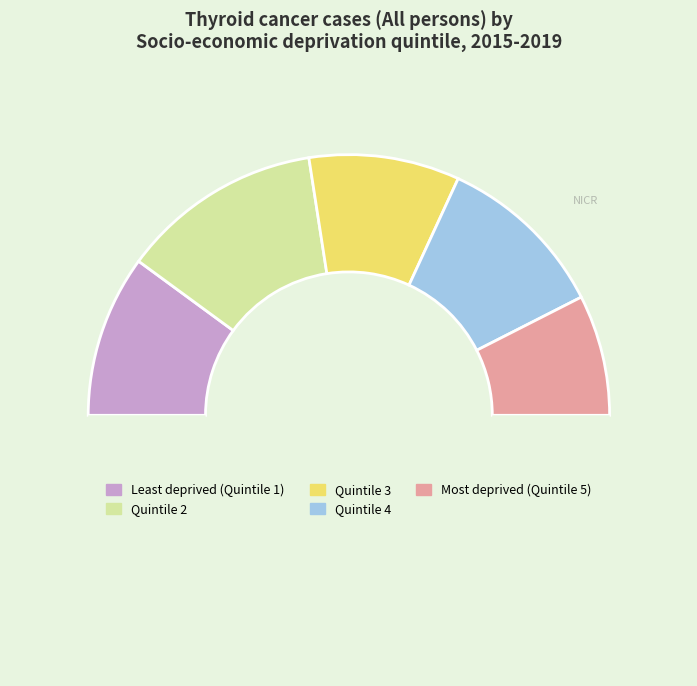

What is the largest slice in the pie chart?

Quintile 2